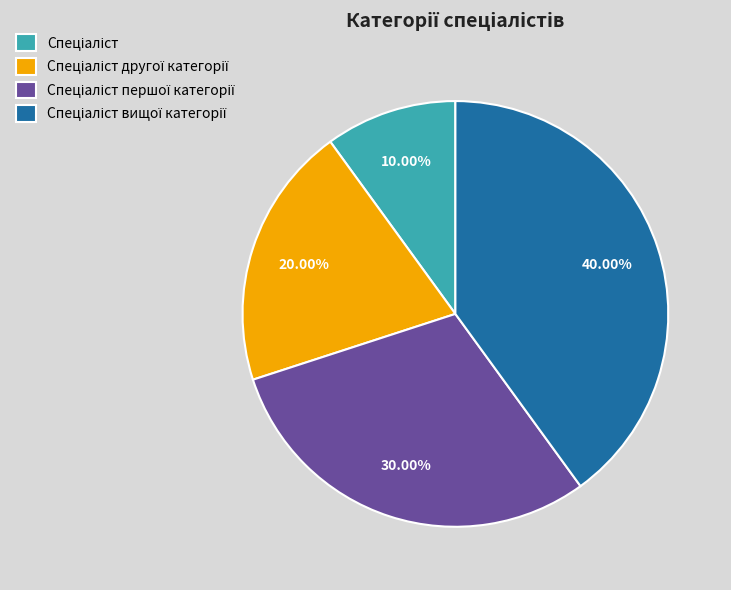

Is there any slice that represents more than half of the pie?

No